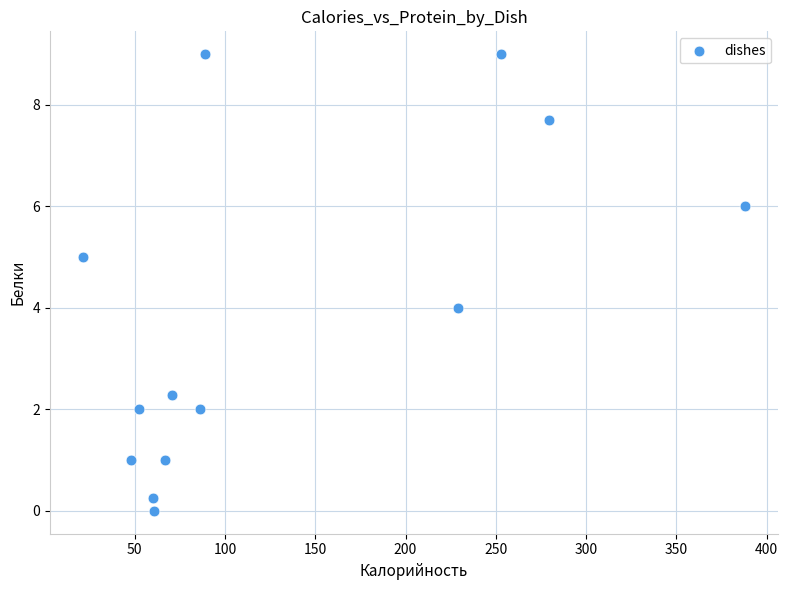

What is the range of X values (max minus min)?

366.5